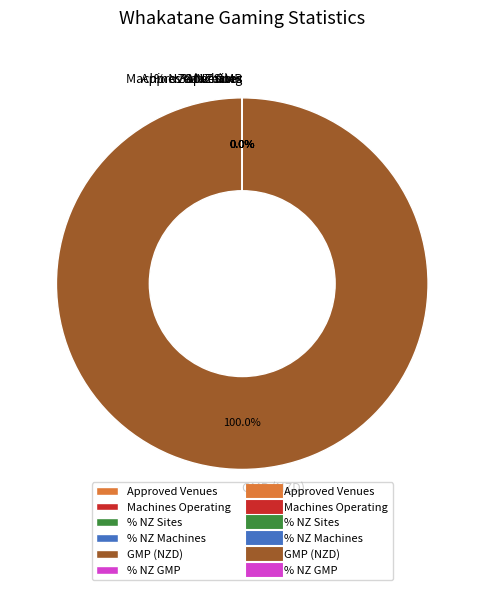

Combined, what portion of the pie is Percentage of total NZ machines and Gaming Machine Proceeds?

100.0%